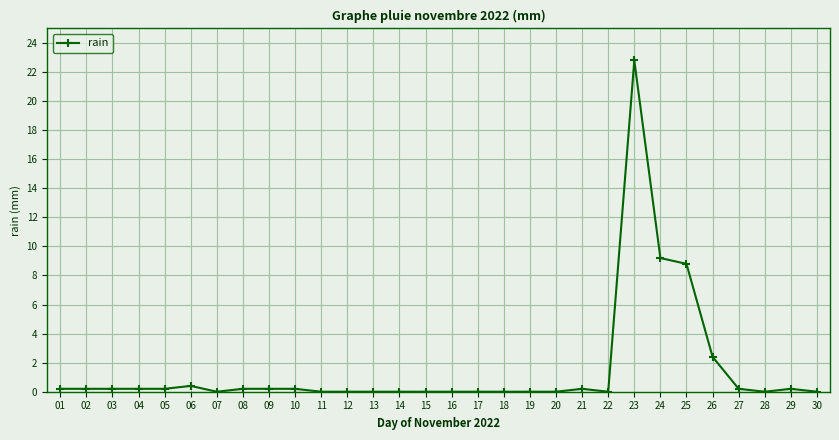

True or false: there are more than 0 points higher than both neighbors.

True